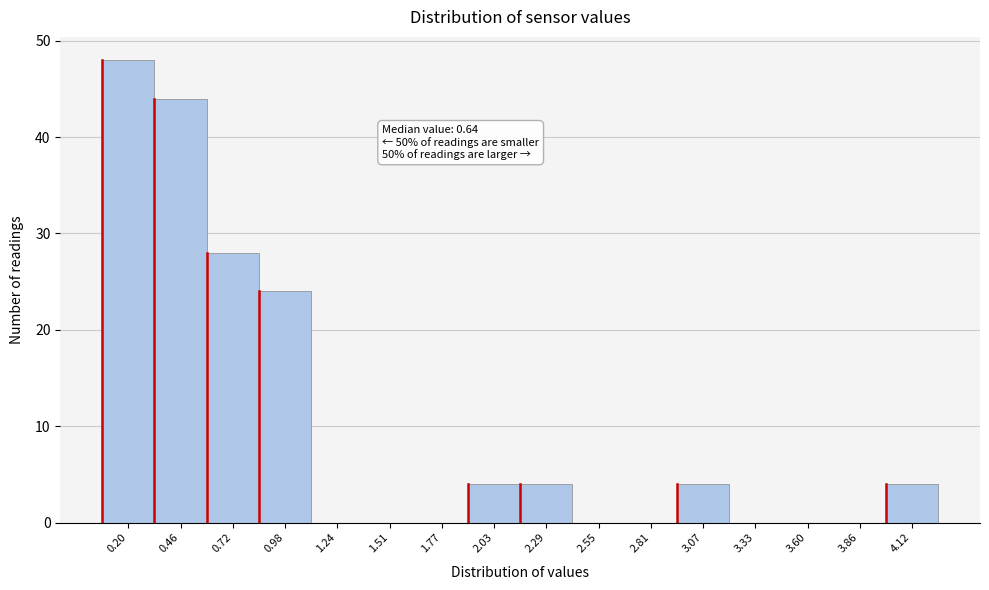

Reading right to left, list all the values displayed in this chart.

4.12=4	3.86=0	3.60=0	3.33=0	3.07=4	2.81=0	2.55=0	2.29=4	2.03=4	1.77=0	1.51=0	1.24=0	0.98=24	0.72=28	0.46=44	0.20=48